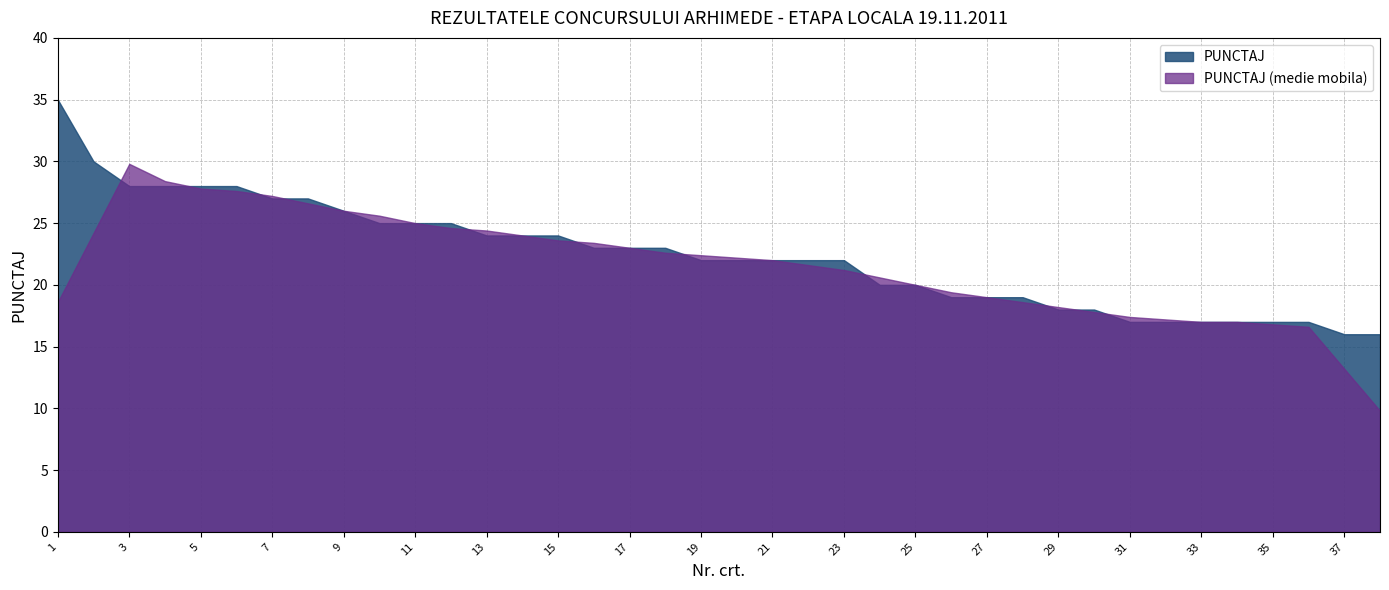

List the labels in order of value, largest first.

1, 2, 3, 4, 5, 6, 7, 8, 9, 10, 11, 12, 13, 14, 15, 16, 17, 18, 19, 20, 21, 22, 23, 24, 25, 26, 27, 28, 29, 30, 31, 32, 33, 34, 35, 36, 37, 38